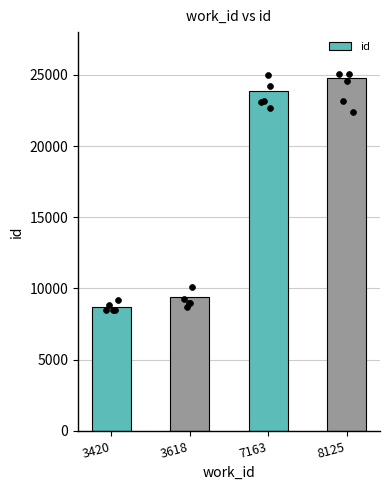

What is the change in value from 3420 to 7163?

+15142